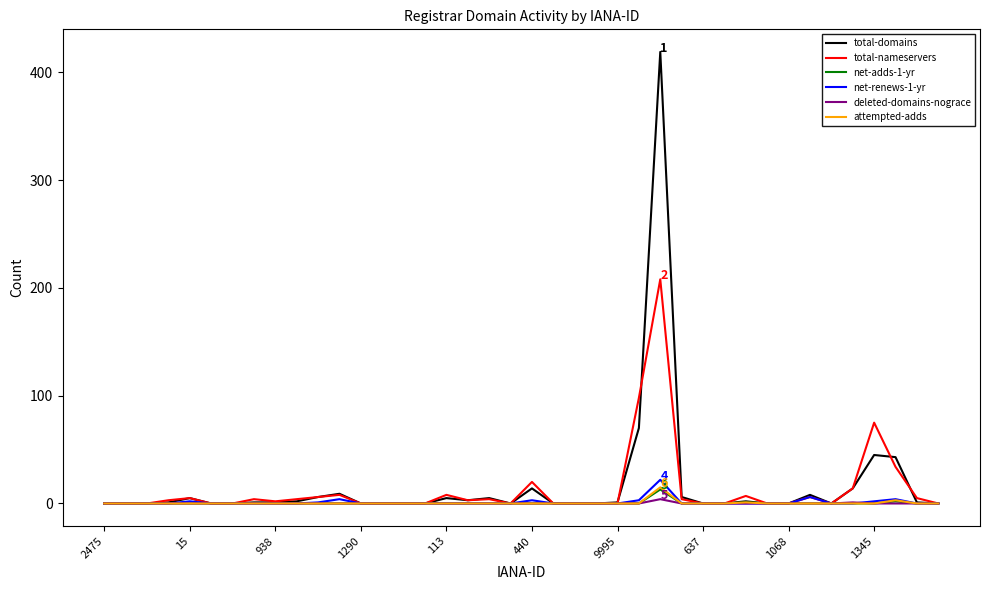

What is the maximum value shown in the chart?

419